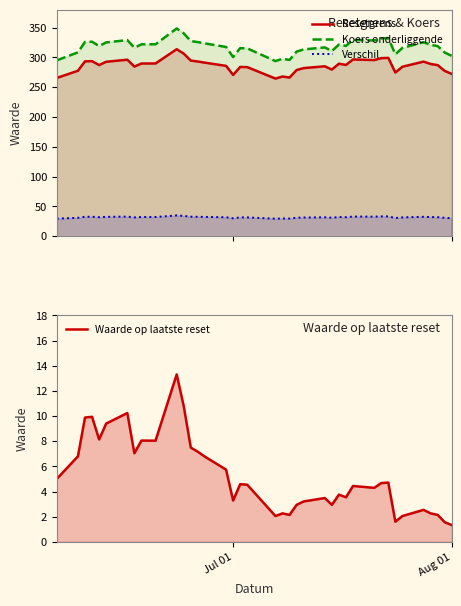

What is the minimum value for Waarde op laatste reset?

1.3